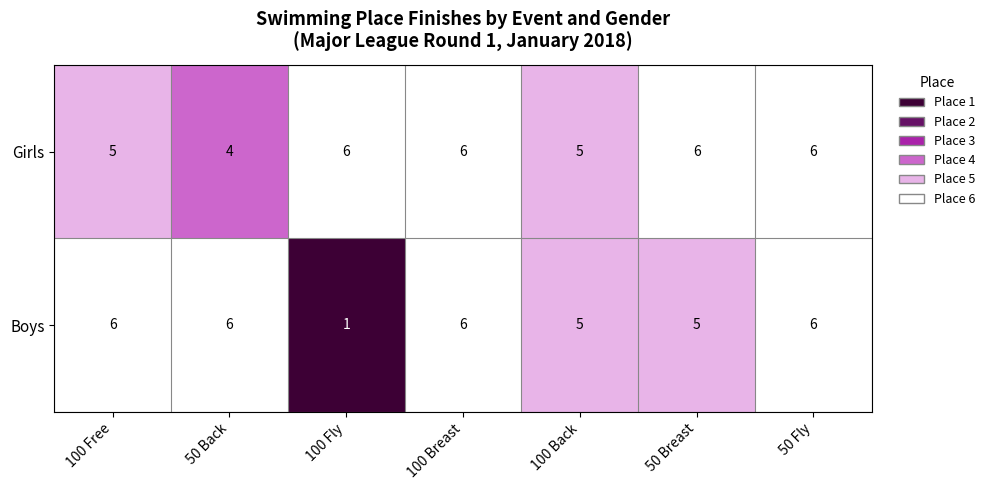

At how many categories does at least one series exceed 4?

7